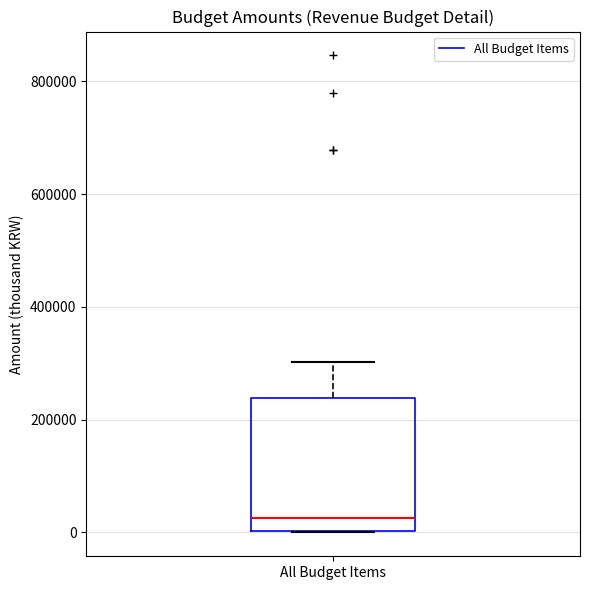

Where is the lower edge of the box for All Budget Items on the y-axis? The values are not printed on the chart, so give them approximately, as read against the axis.

0